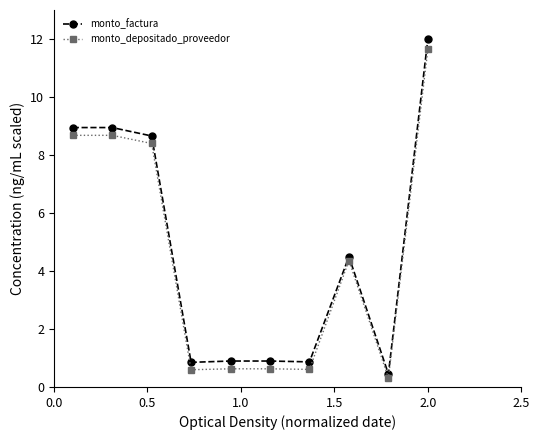

Which series has the largest range (max minus min)?

monto_factura